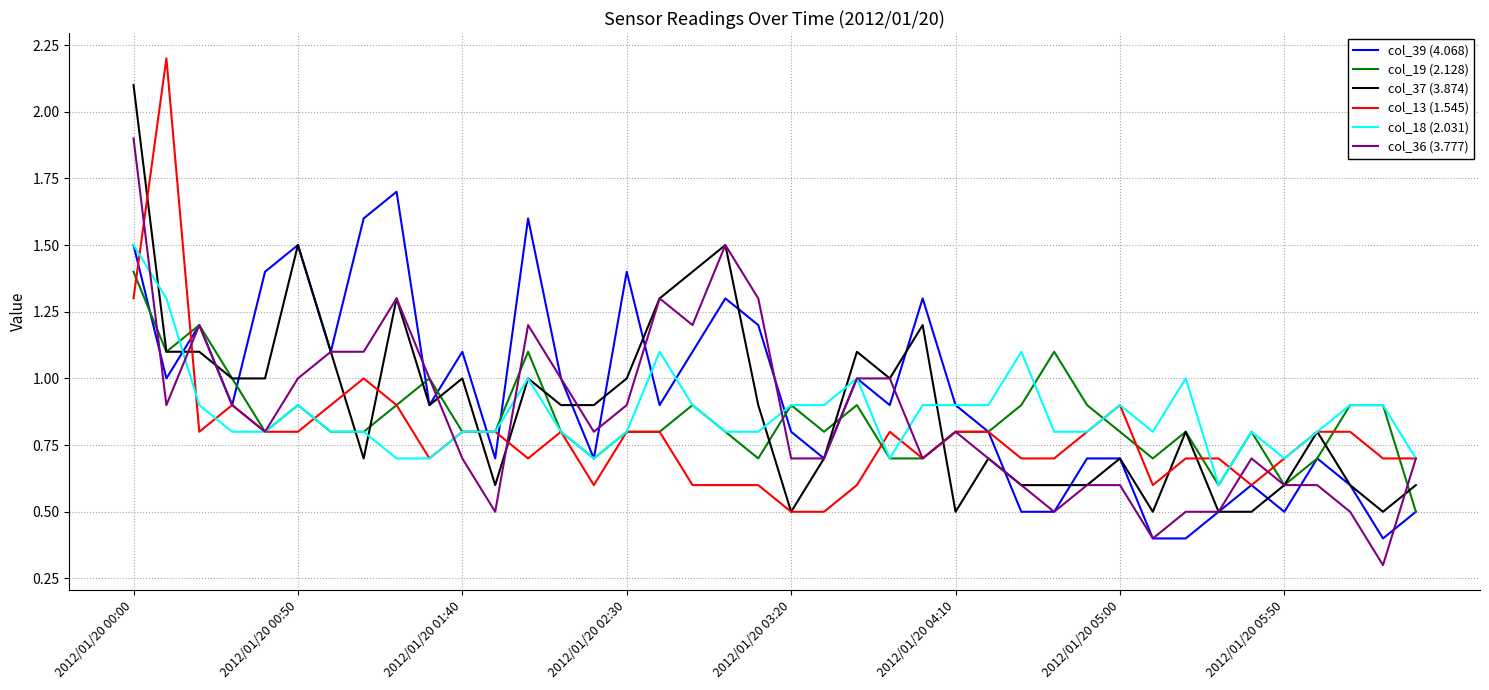

Rank the series by their maximum value, from lowest to highest.

col_19 (2.128), col_18 (2.031), col_39 (4.068), col_36 (3.777), col_37 (3.874), col_13 (1.545)